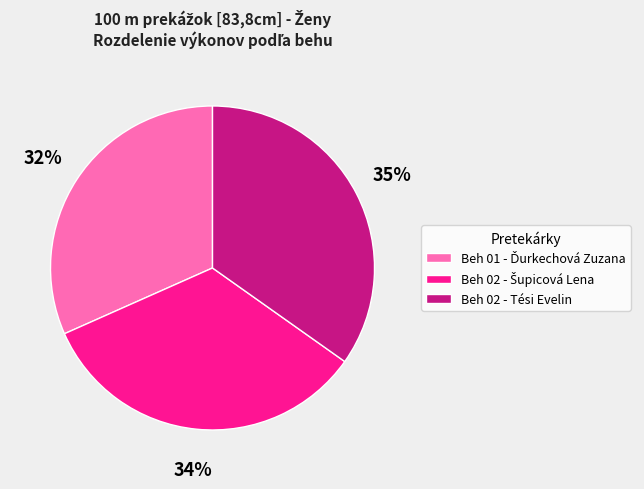

What is the largest slice in the pie chart?

Beh 02 - Tési Evelin